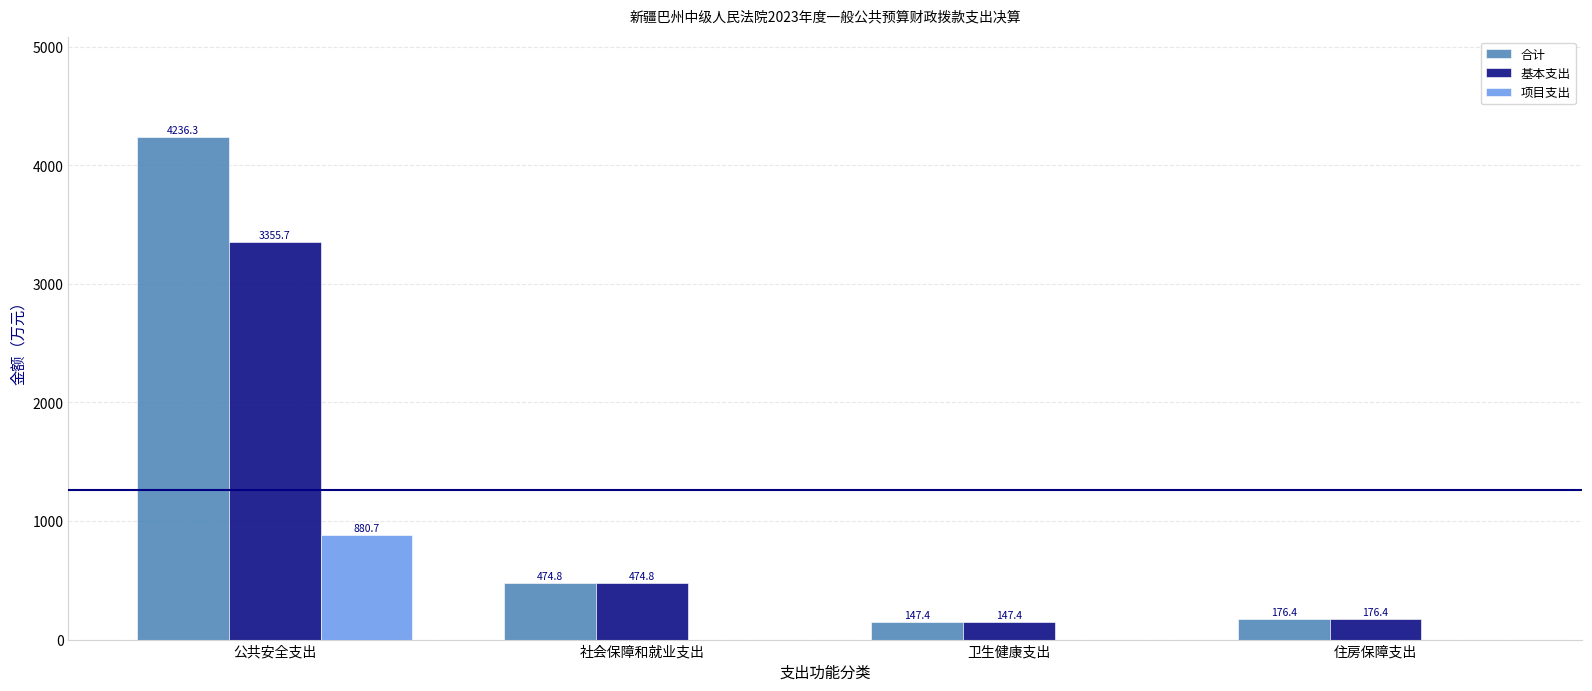

Reading left to right, what are all the values shown in this chart?

合计: 4236.3	474.8	147.4	176.4
基本支出: 3355.7	474.8	147.4	176.4
项目支出: 880.7	0.0	0.0	0.0